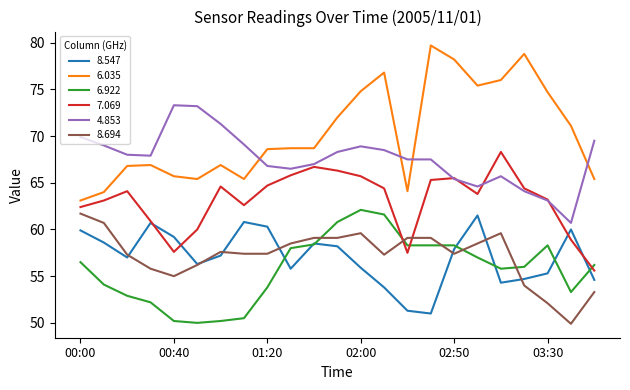

Which series has the largest total across all categories?

6.035